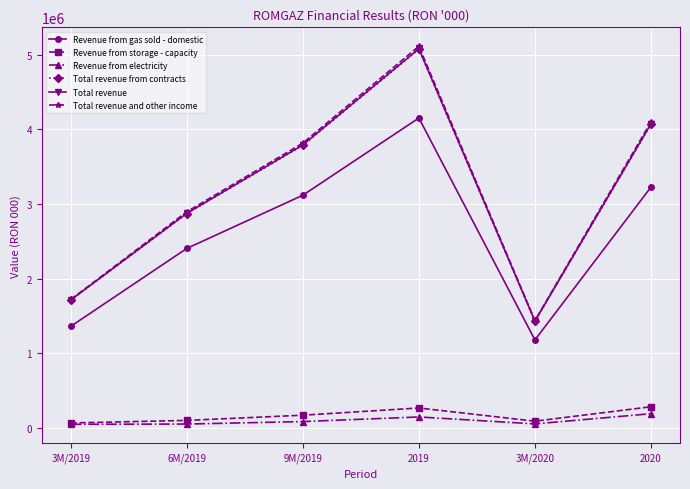

True or false: Total revenue and Total revenue from contracts cross at least once.

False